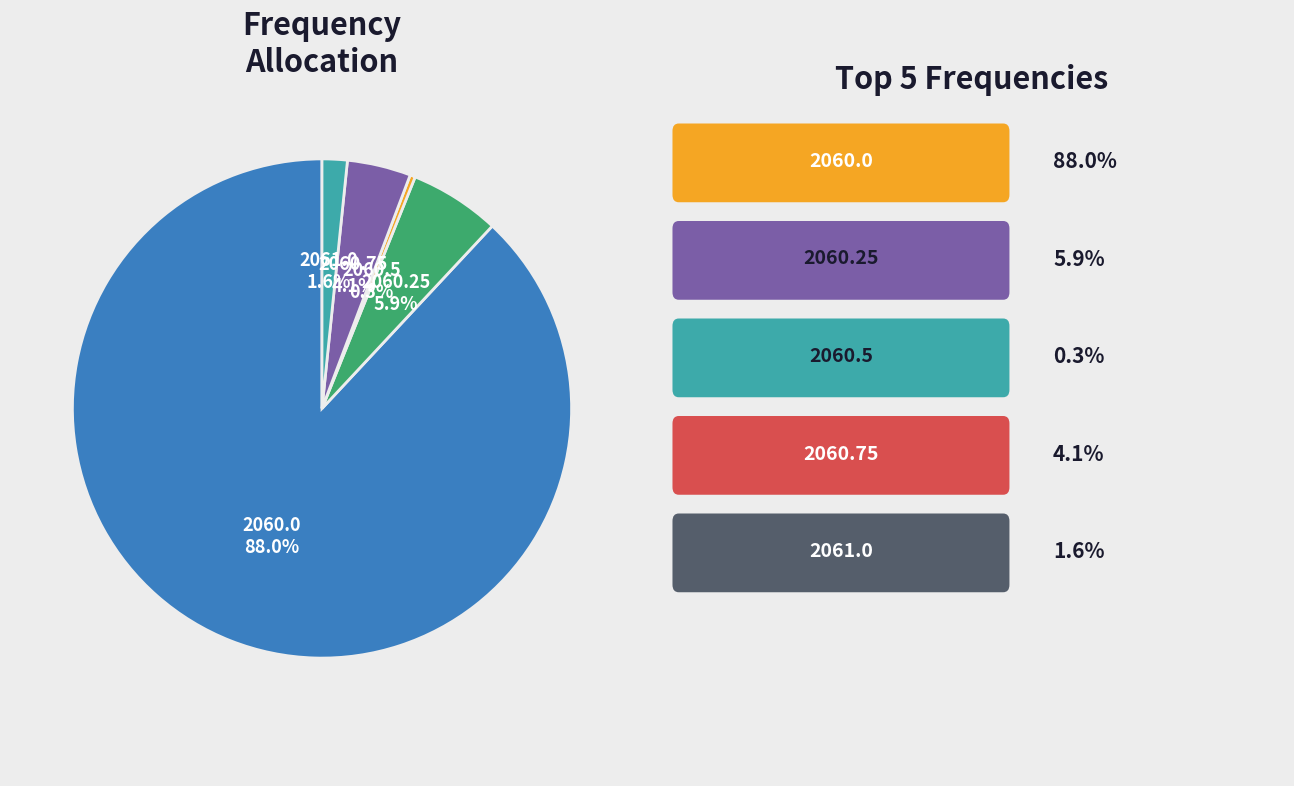

What is the smallest slice in the pie chart?

2060.5